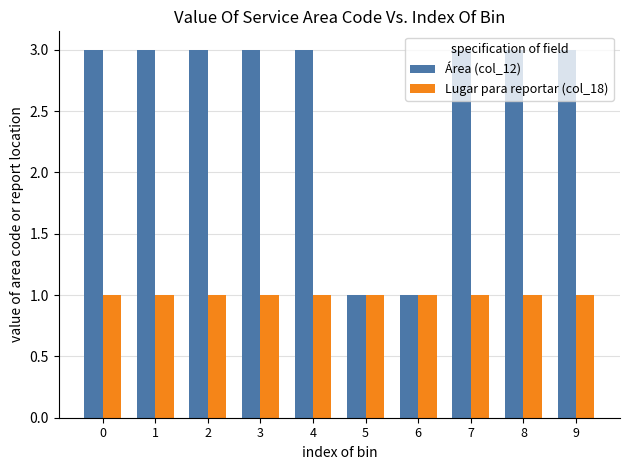

What is the sum of the Lugar para reportar (col_18) values at 9 and 4?

2